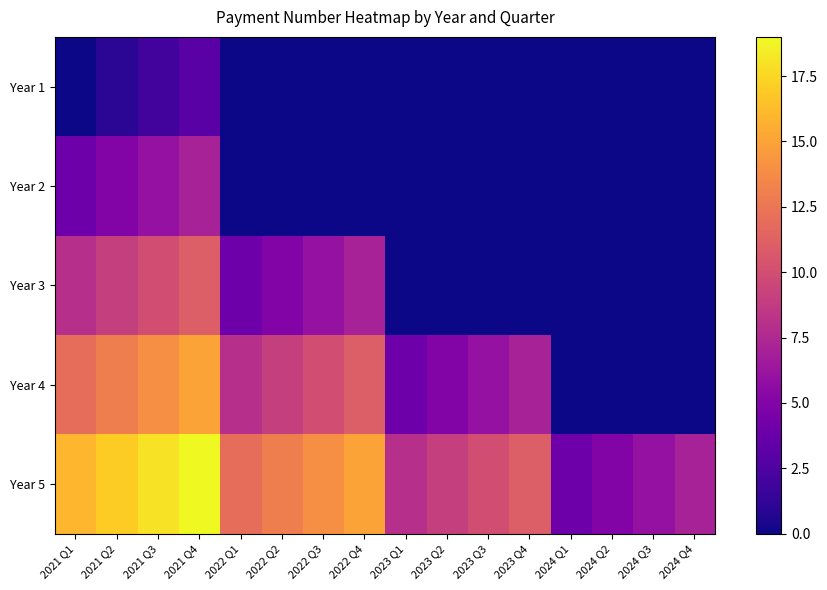

Which series has the largest total across all categories?

Year 5